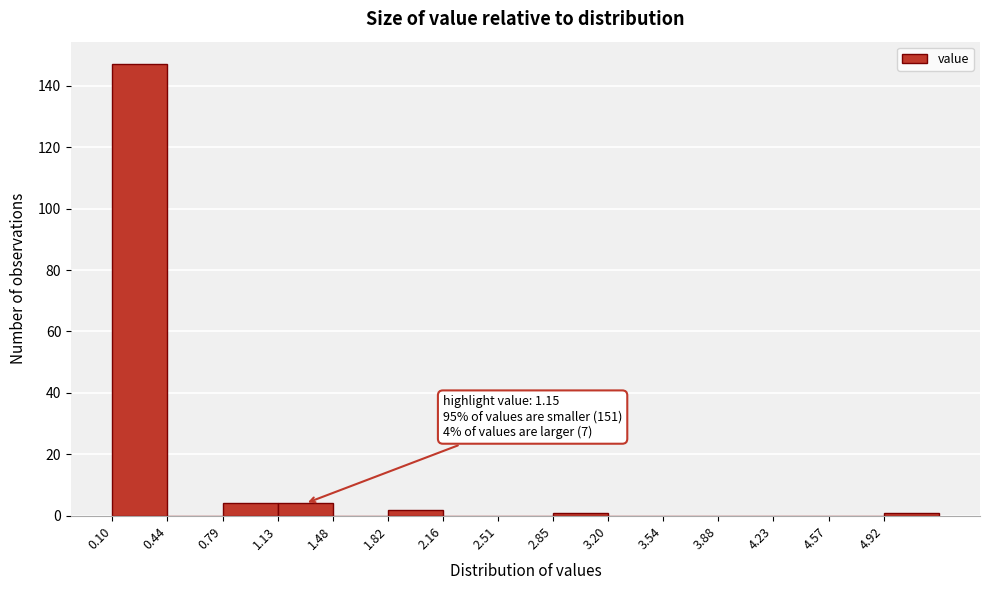

Over which range of the x-axis is the bar tallest?

0.10 to 0.45